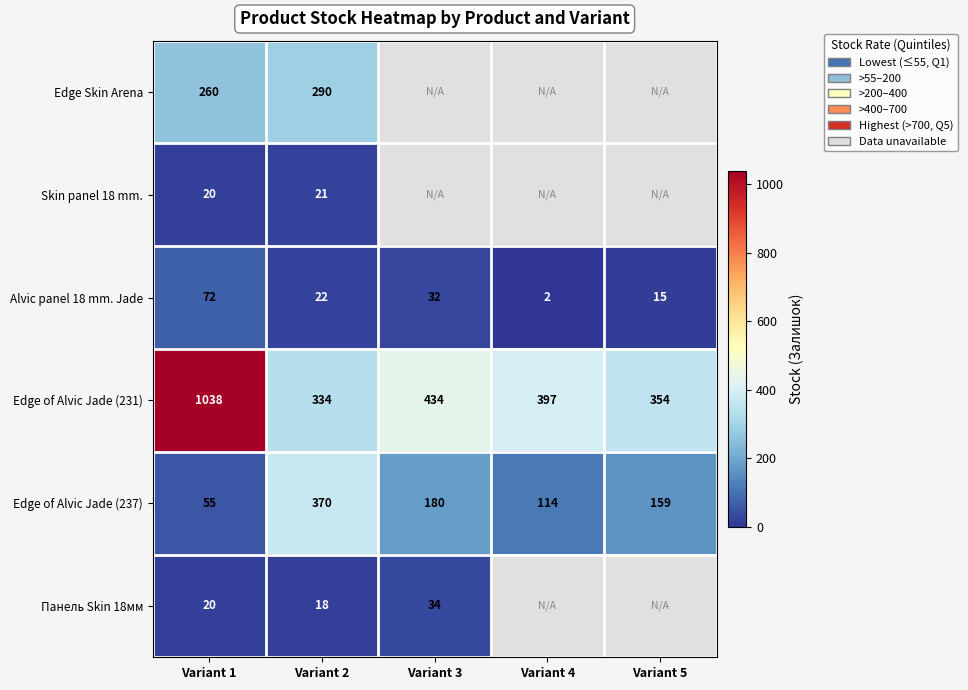

What is the difference between the highest and lowest values at Variant 1?

1018